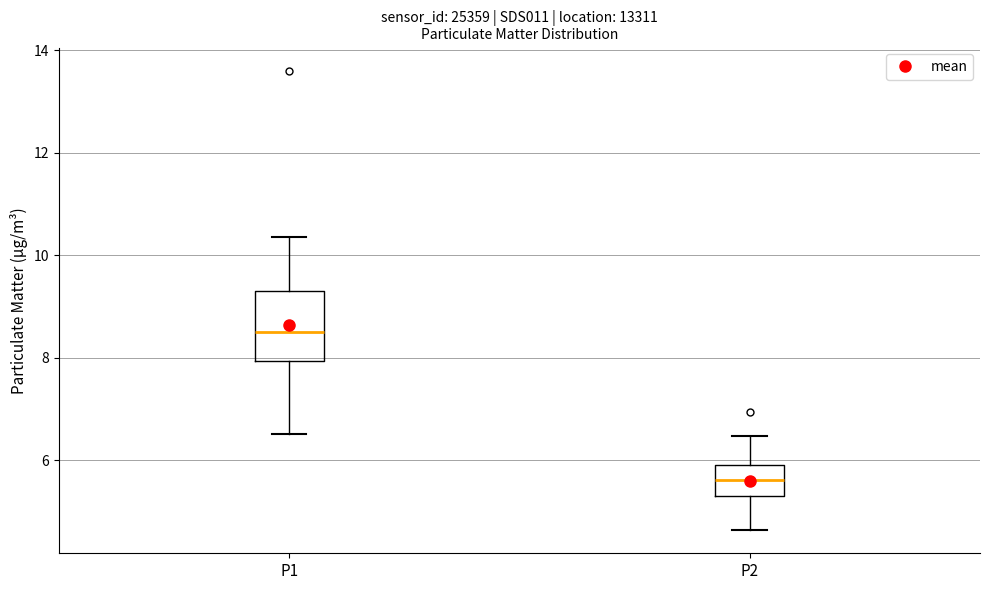

Comparing the boxes themselves (not the whiskers), which one is the tallest?

P1